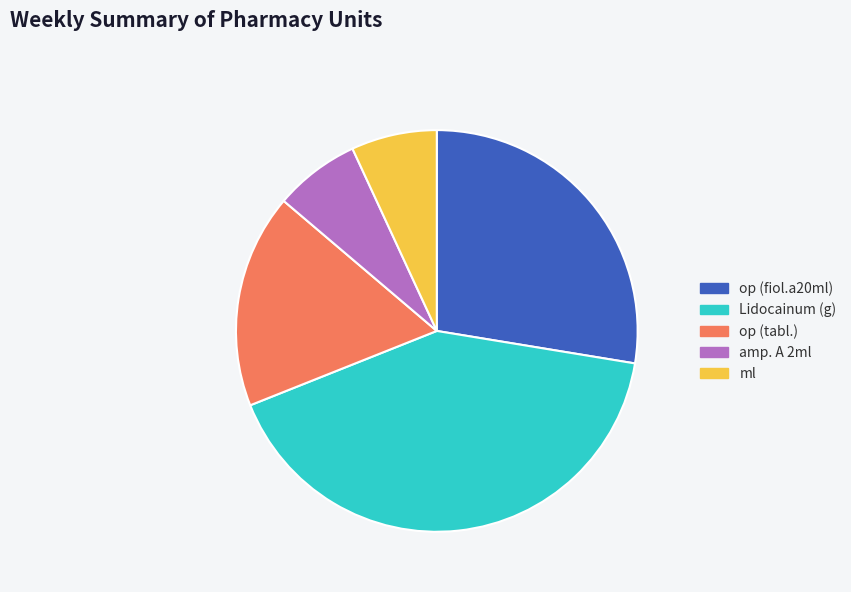

Is op (fiol.a20ml) the majority of the pie?

No